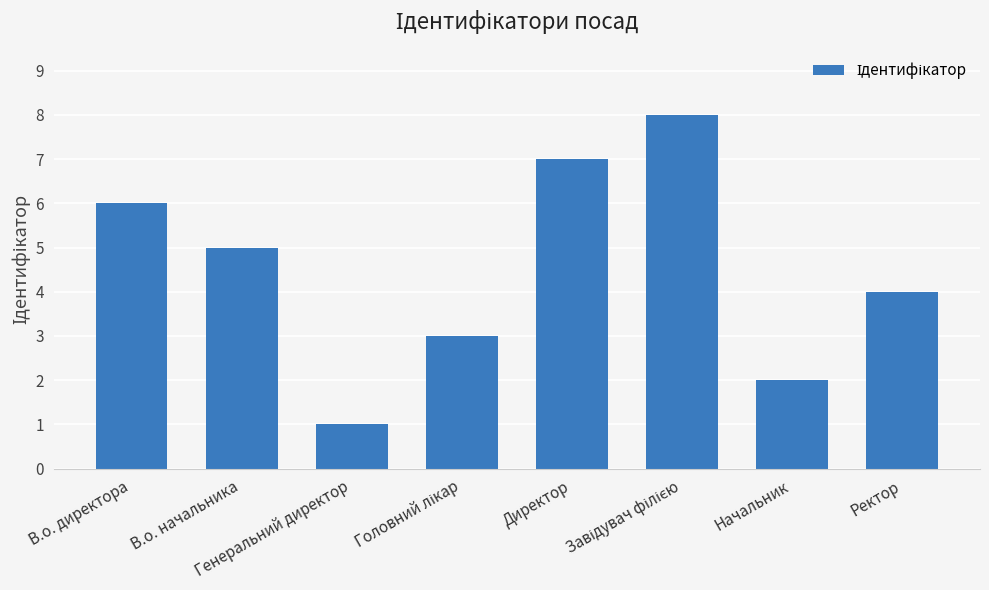

What is the label of the 4th bar from the right?

Директор